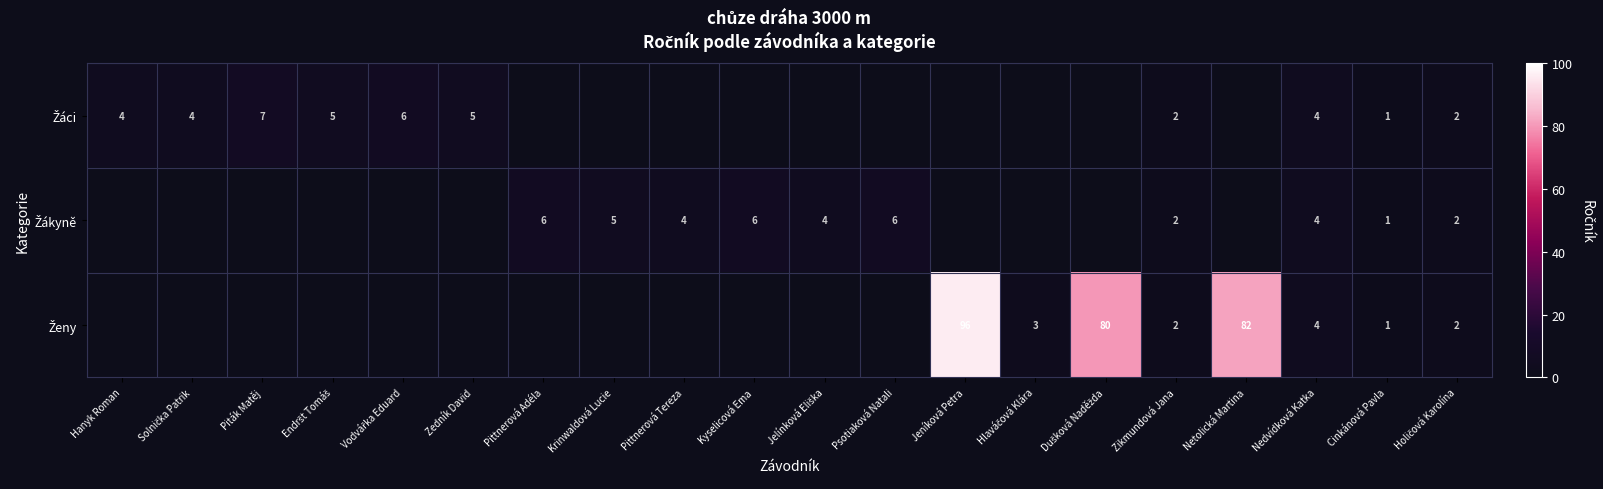

Which series has the largest total across all categories?

Ženy